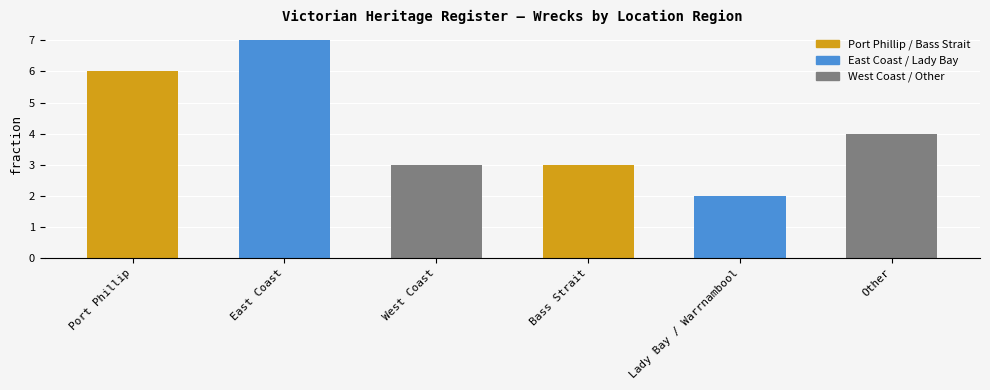

What is the sum of all values?

25